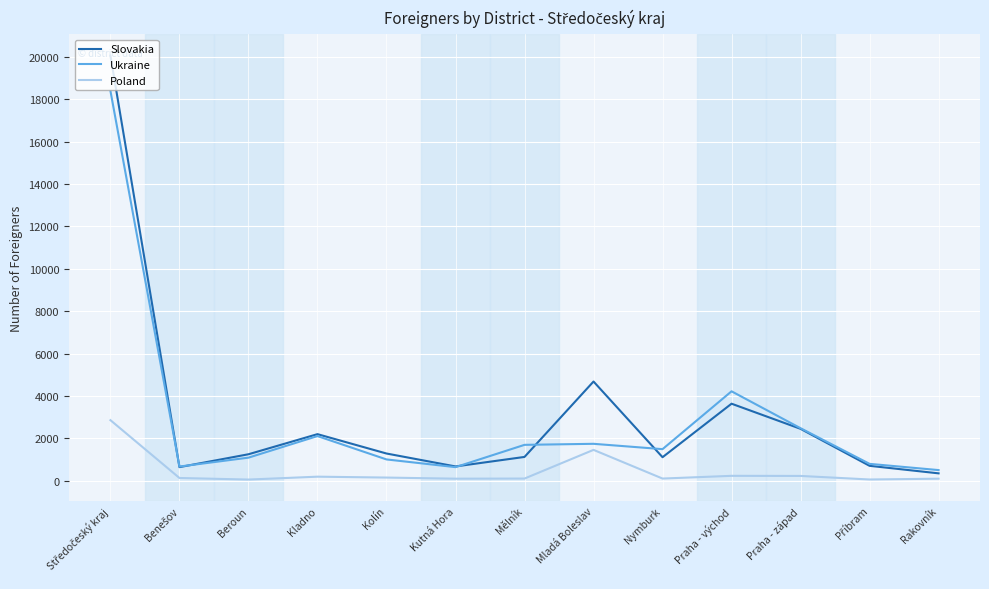

What is the greatest value displayed?

20060